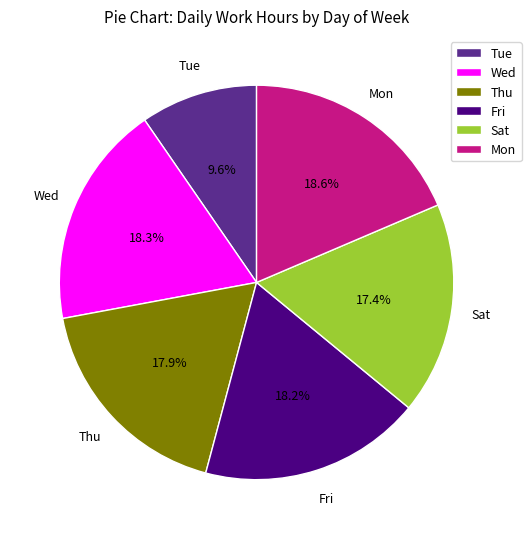

Is the sum of Mon and Fri greater than half?

No